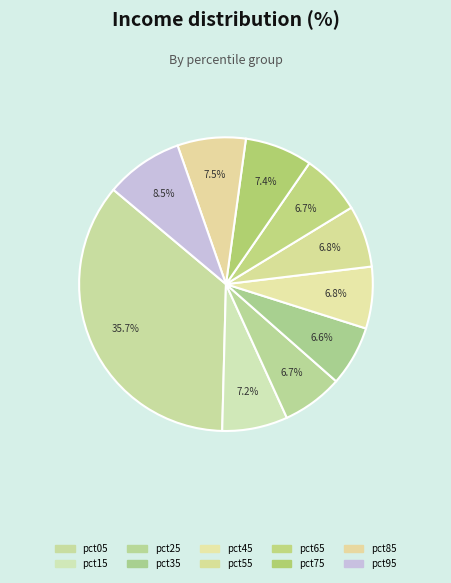

To the nearest percent, what percentage of the pie is pct15?

7%